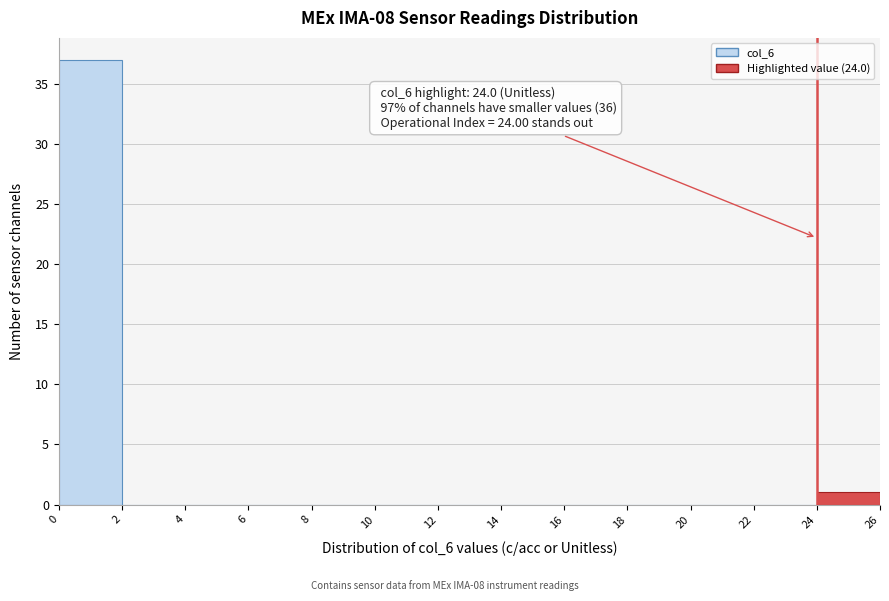

Which range on the x-axis has the tallest bar?

0 to 2